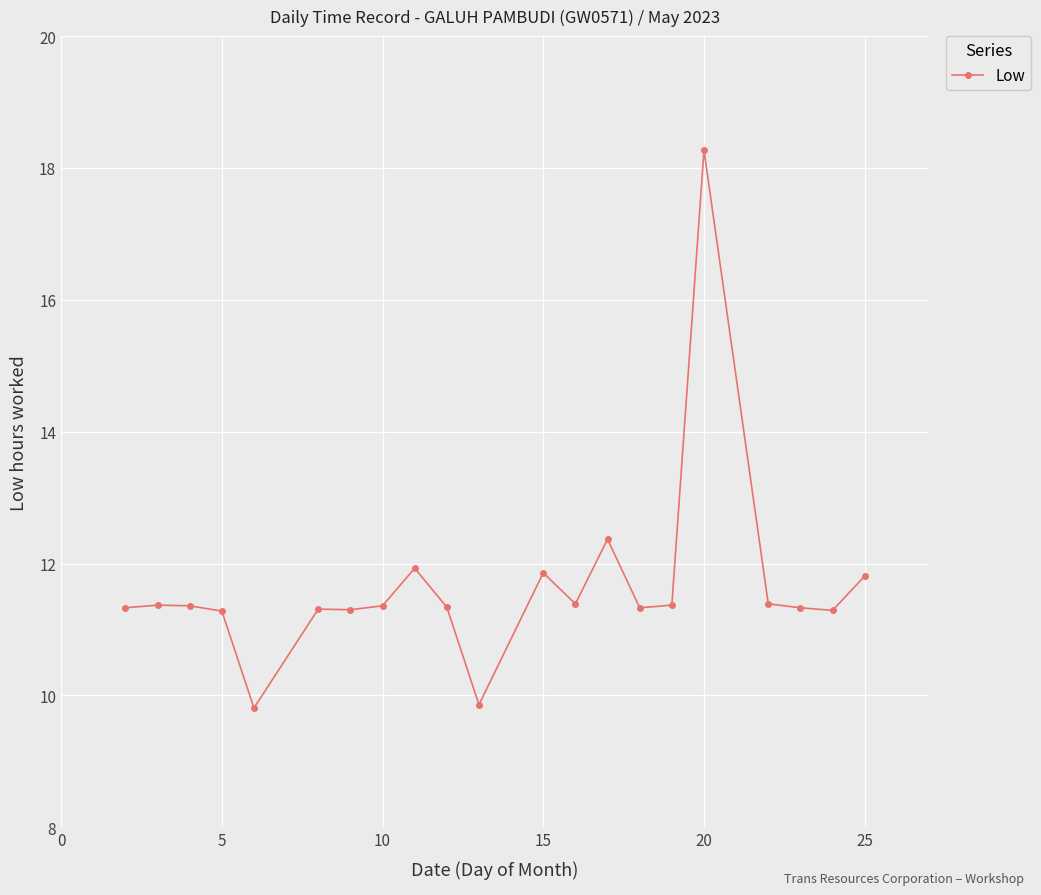

What is the minimum value shown in the chart?

9.8